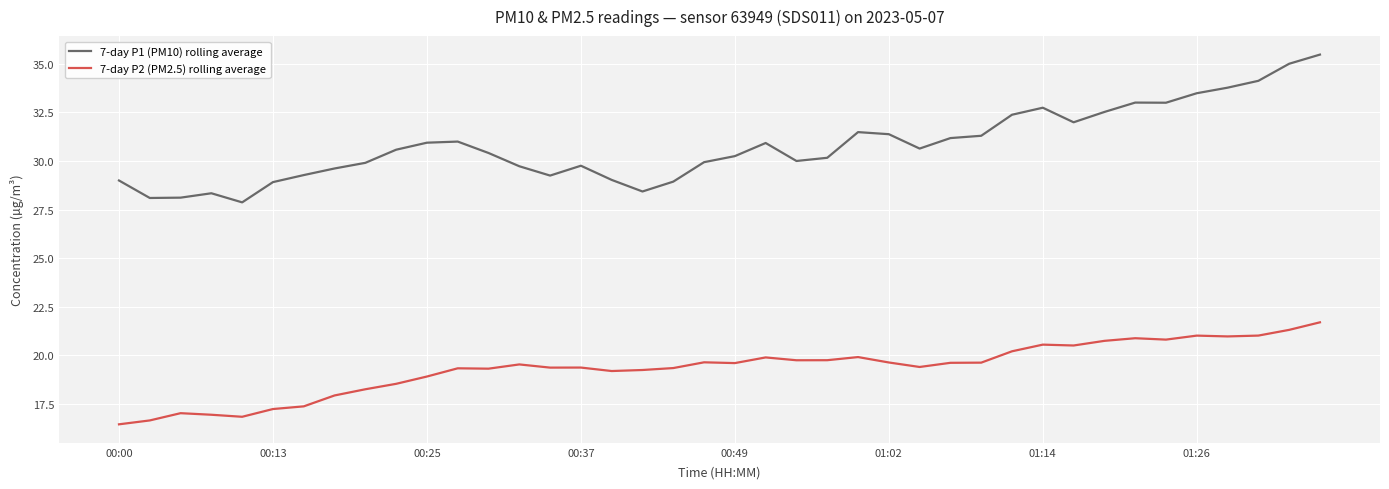

List the series in order of their overall mean, lowest first.

7-day P2 (PM2.5) rolling average, 7-day P1 (PM10) rolling average